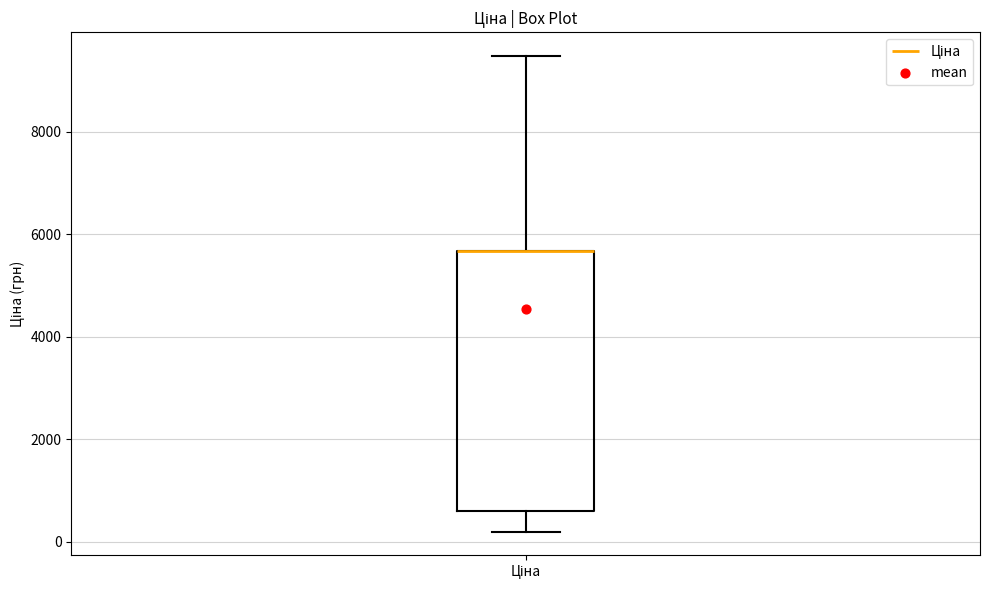

Read this box plot against the y-axis: the position of the median line, the range covered by the box, and the ends of both whiskers. The values are not printed on the chart, so give them approximately, as read against the axis.

median 5600 (drawn on the box's upper edge), box 600 to 5600, whiskers 200 to 9400